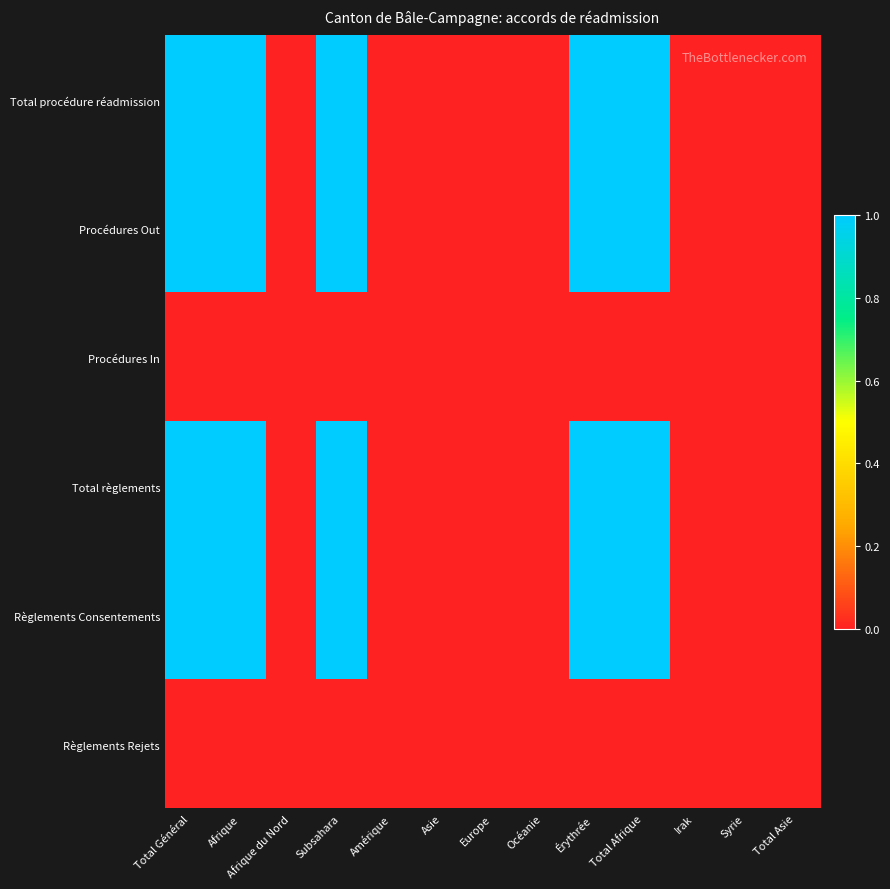

Reading right to left, list all the values displayed in this chart.

Total procédure réadmission: Total Asie=0	Syrie=0	Irak=0	Total Afrique=1	Érythrée=1	Océanie=0	Europe=0	Asie=0	Amérique=0	Subsahara=1	Afrique du Nord=0	Afrique=1	Total Général=1
Procédures Out: Total Asie=0	Syrie=0	Irak=0	Total Afrique=1	Érythrée=1	Océanie=0	Europe=0	Asie=0	Amérique=0	Subsahara=1	Afrique du Nord=0	Afrique=1	Total Général=1
Procédures In: Total Asie=0	Syrie=0	Irak=0	Total Afrique=0	Érythrée=0	Océanie=0	Europe=0	Asie=0	Amérique=0	Subsahara=0	Afrique du Nord=0	Afrique=0	Total Général=0
Total règlements: Total Asie=0	Syrie=0	Irak=0	Total Afrique=1	Érythrée=1	Océanie=0	Europe=0	Asie=0	Amérique=0	Subsahara=1	Afrique du Nord=0	Afrique=1	Total Général=1
Règlements Consentements: Total Asie=0	Syrie=0	Irak=0	Total Afrique=1	Érythrée=1	Océanie=0	Europe=0	Asie=0	Amérique=0	Subsahara=1	Afrique du Nord=0	Afrique=1	Total Général=1
Règlements Rejets: Total Asie=0	Syrie=0	Irak=0	Total Afrique=0	Érythrée=0	Océanie=0	Europe=0	Asie=0	Amérique=0	Subsahara=0	Afrique du Nord=0	Afrique=0	Total Général=0